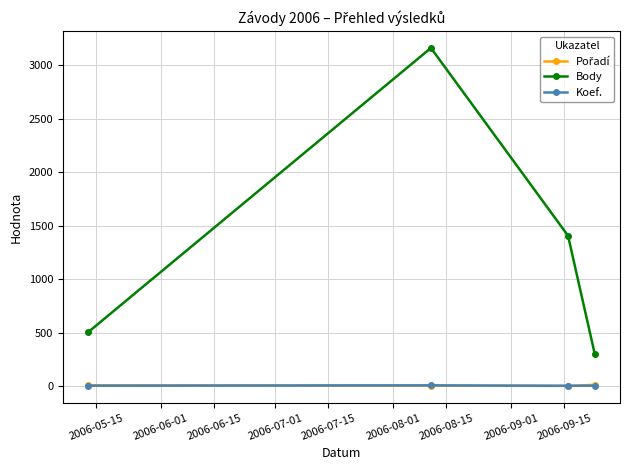

Is this an area chart (filled region under the line)?

No